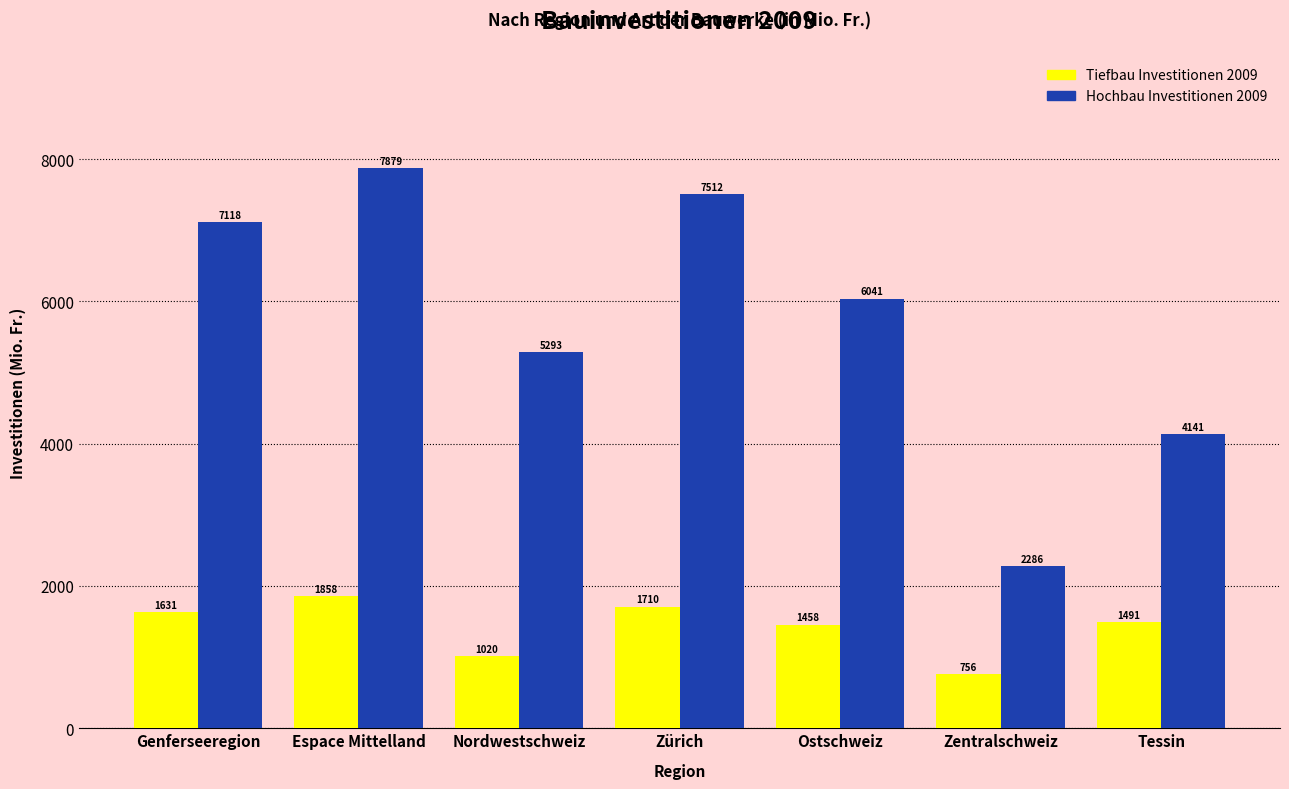

Which category has the highest value in the Tiefbau Investitionen 2009 series?

Espace Mittelland